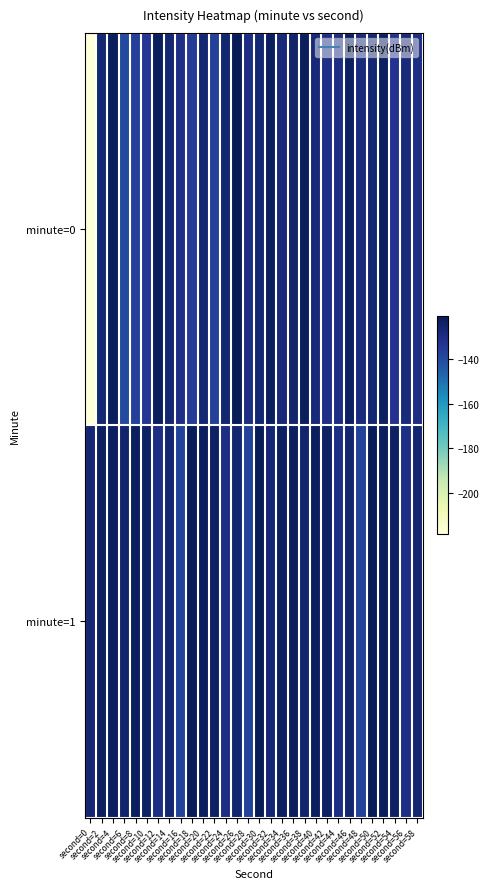

How many series are shown in this chart?

2